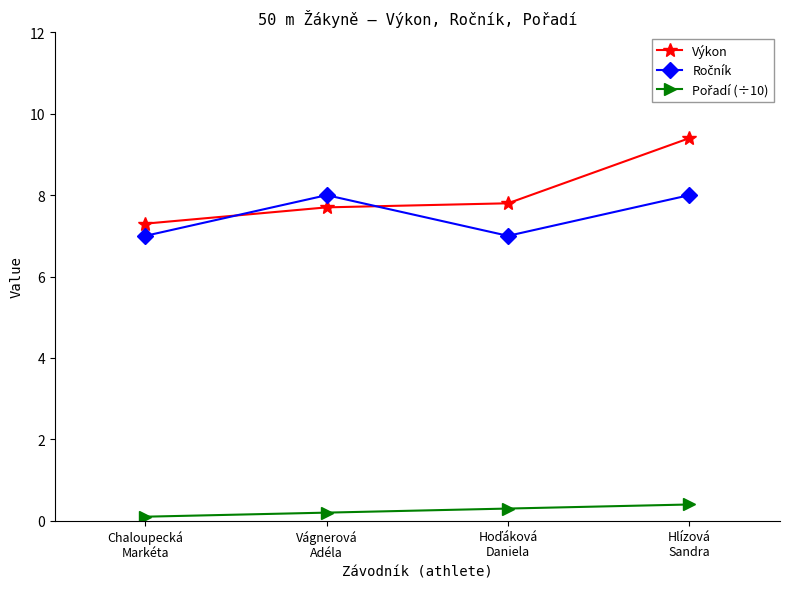

What is the difference between the maximum and second lowest values in the Výkon series?

1.7